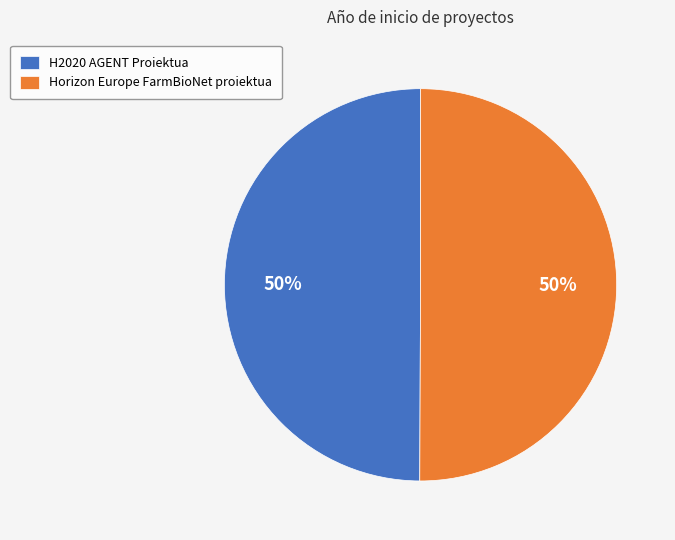

The H2020 AGENT Proiektua slice represents 41% of the pie. True or false?

False